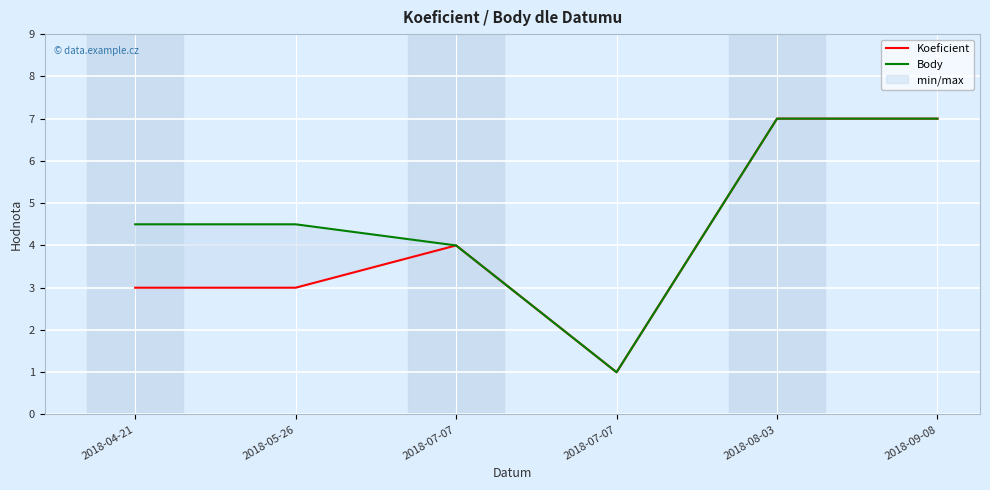

True or false: Body has a value of 7.0 at 2018-09-08.

True